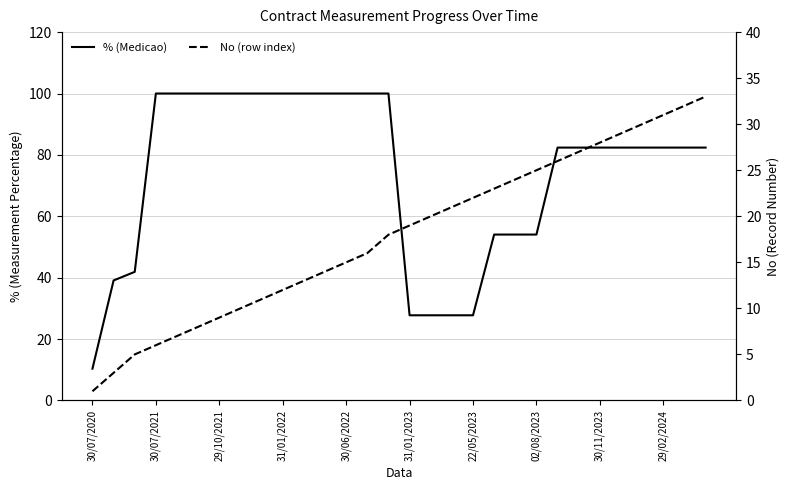

True or false: % (Medicao) has a value of 82.4 at 29/02/2024.

True